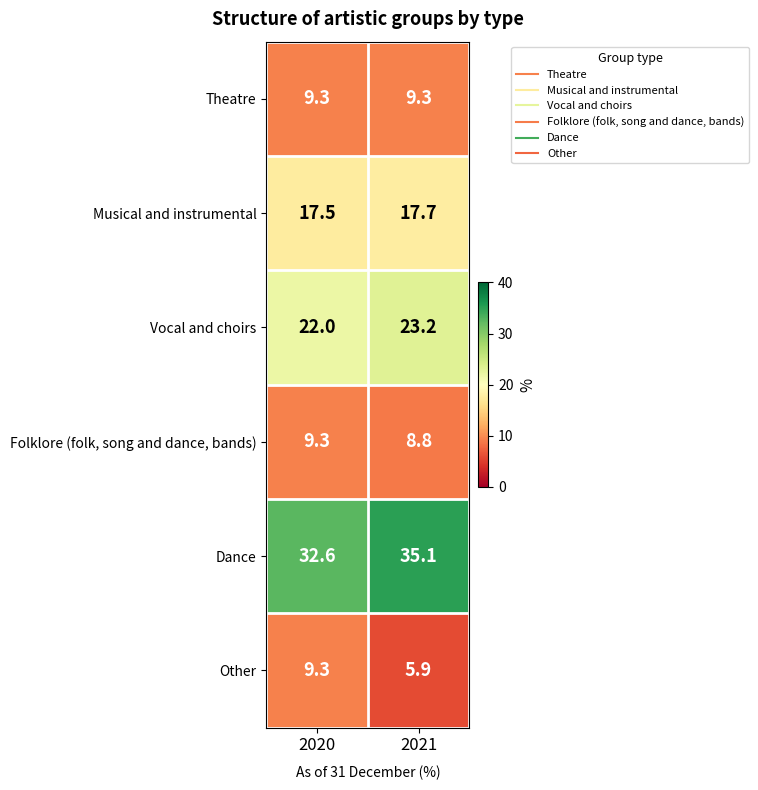

What is the total value across all series at 2020?

100.0